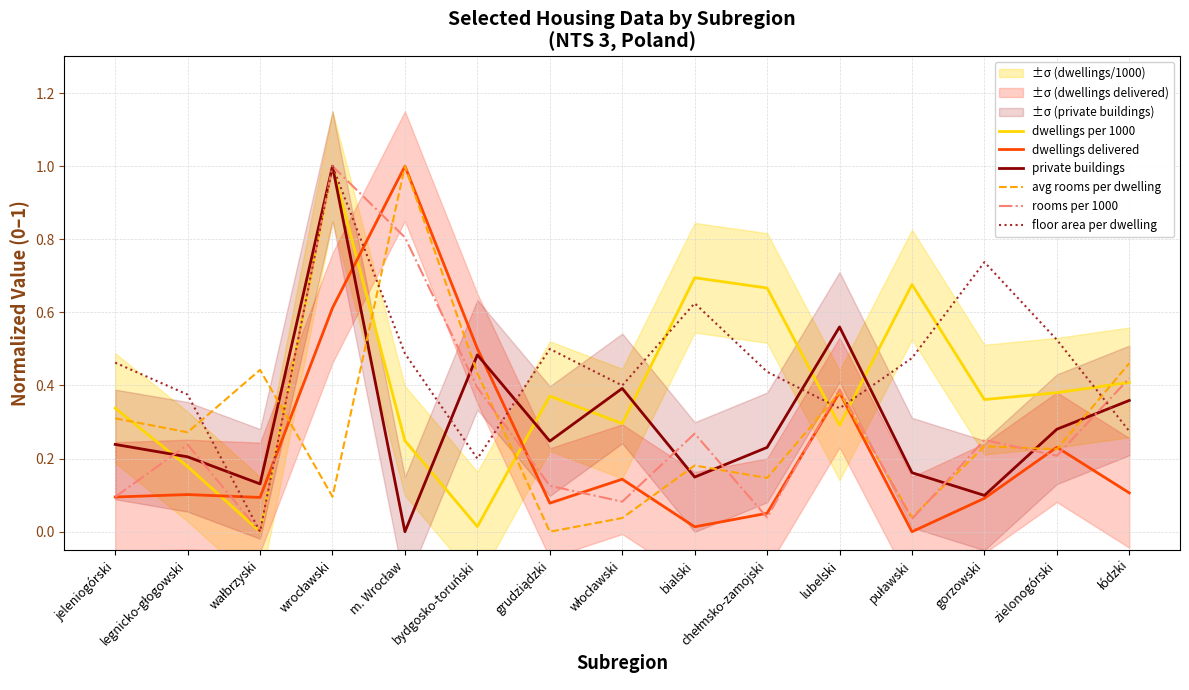

The value of floor area per dwelling at legnicko-głogowski is 0.3. True or false?

False